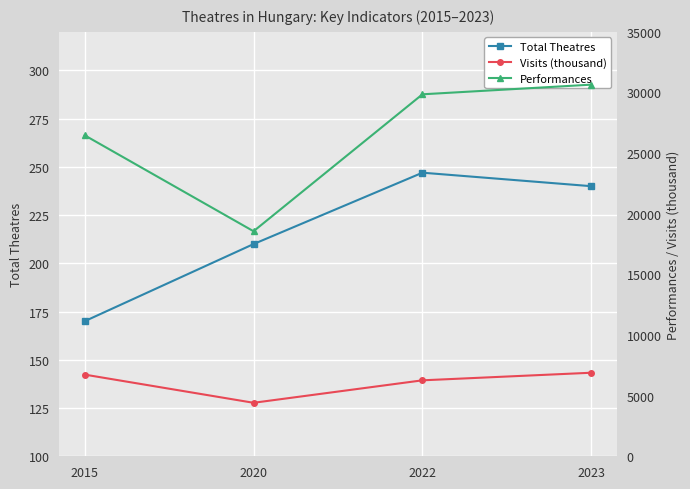

Is it true that Total Theatres equals 170.0 at 2015?

True